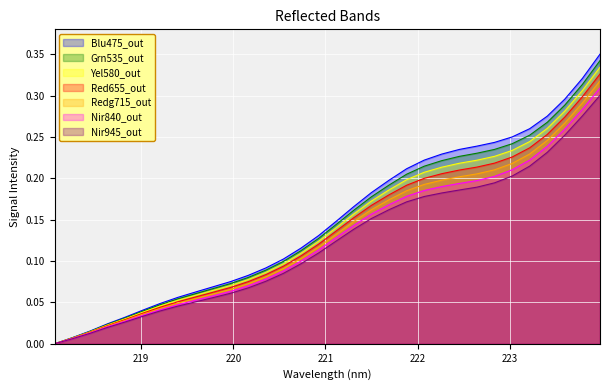

Reading left to right, extract all data points from this chart.

0.0	0.0	0.0	0.0	0.0	0.0	0.0	0.1	0.1	0.1	0.1	0.1	0.1	0.1	0.1	0.1	0.1	0.2	0.2	0.2	0.2	0.2	0.2	0.2	0.2	0.2	0.2	0.2	0.3	0.3	0.3	0.3